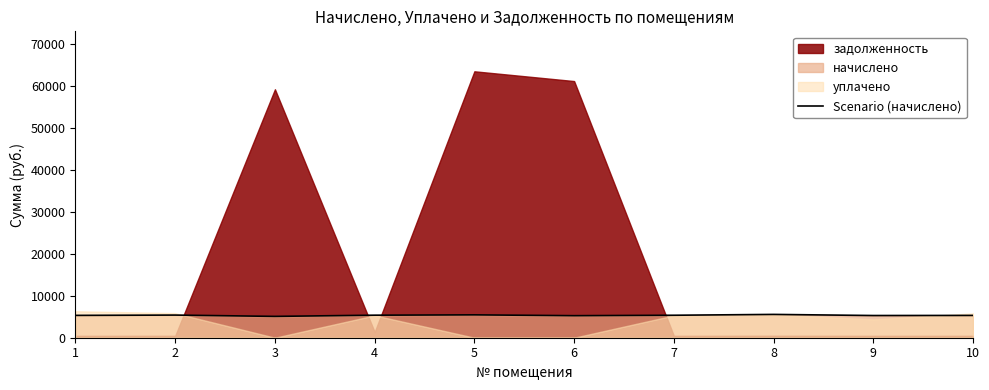

The value at 1 is 8984.2. True or false?

False